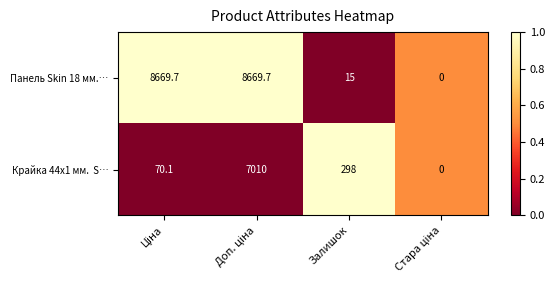

Which series has the largest range (max minus min)?

Панель Skin 18 мм.…